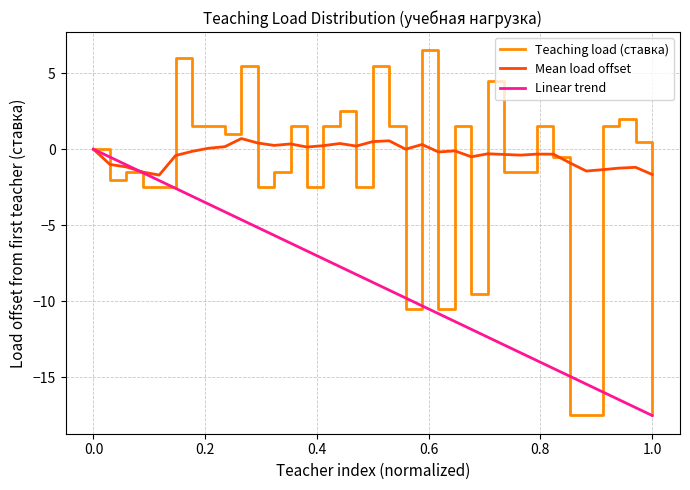

List the series in order of their overall mean, lowest first.

Linear trend, Teaching load (ставка), Mean load offset